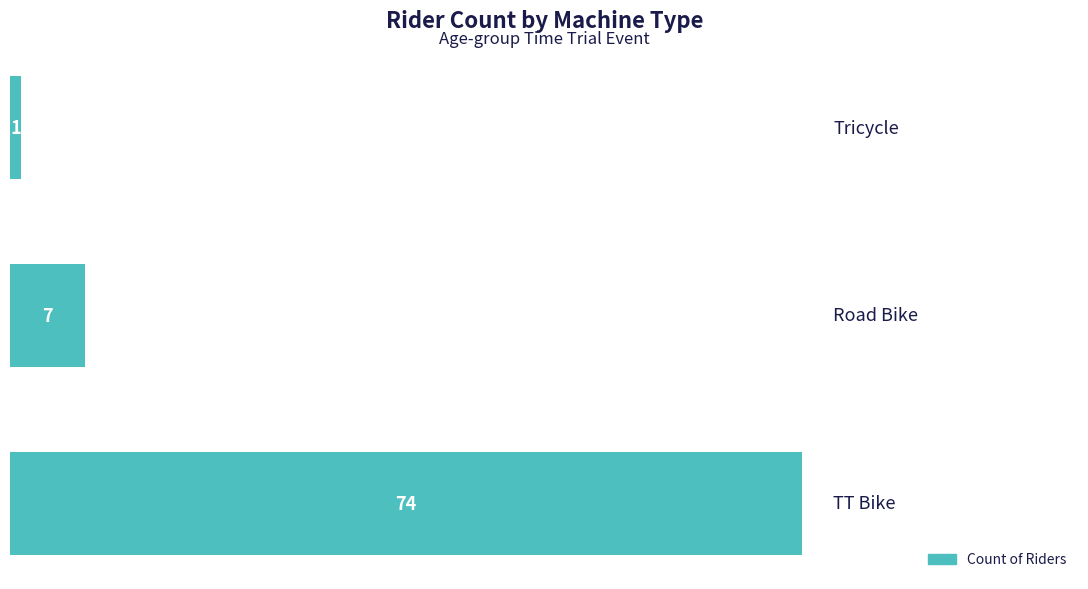

What is the maximum value shown in the chart?

74